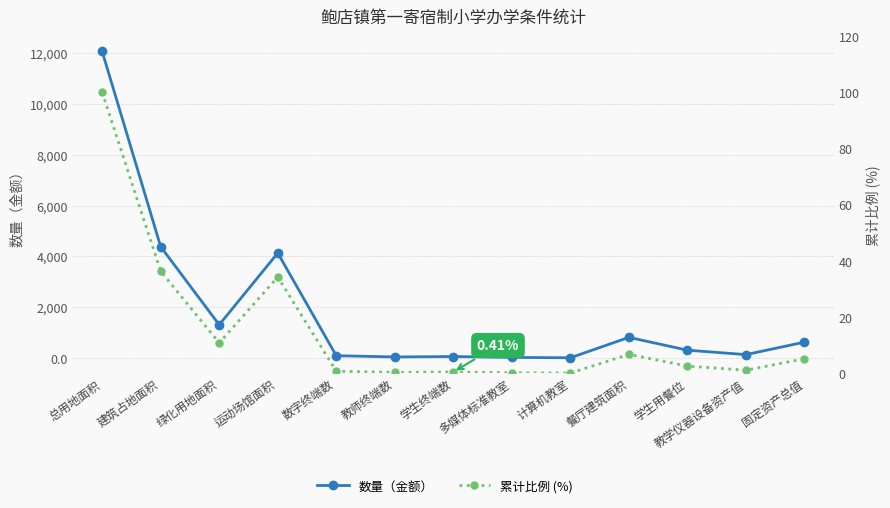

What is the value of the 累计比例 (%) point at the 11th from the left?

2.5